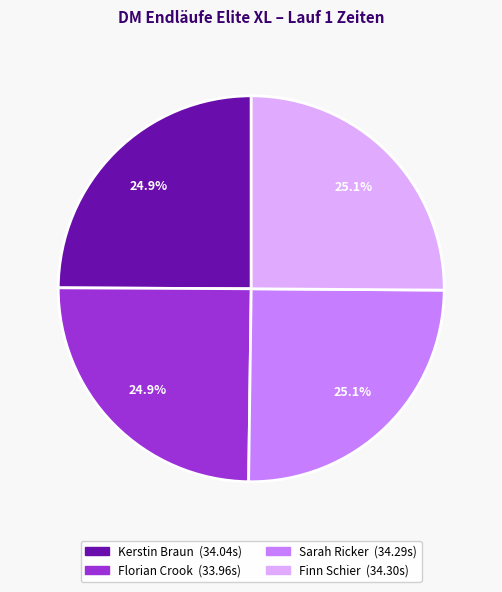

To the nearest percent, what is the combined percentage of Florian Crook and Kerstin Braun?

50%